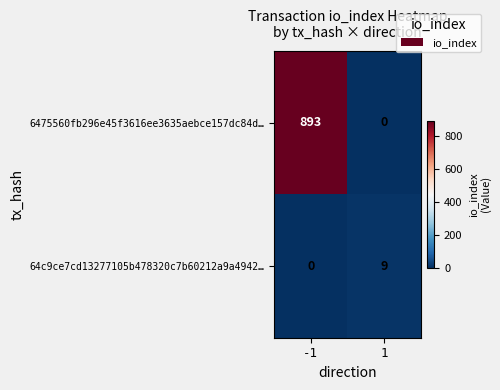

What is the total value across all series at -1?

893